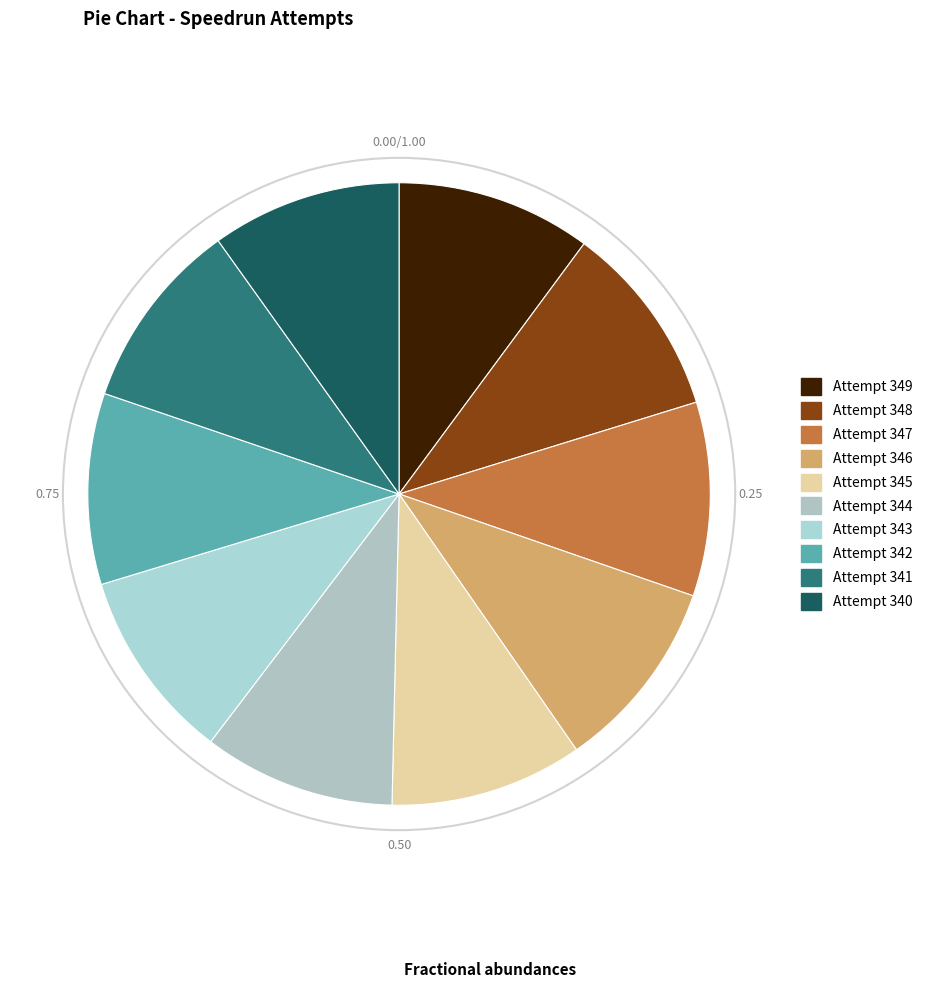

How many segments does this pie chart have?

10